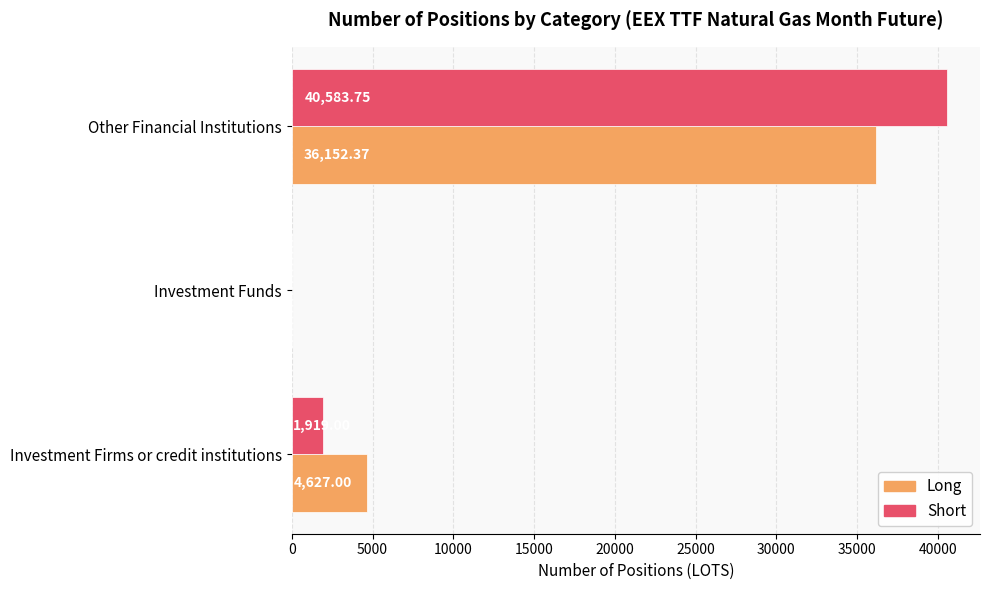

At which category is the sum across all series the highest?

Other Financial Institutions